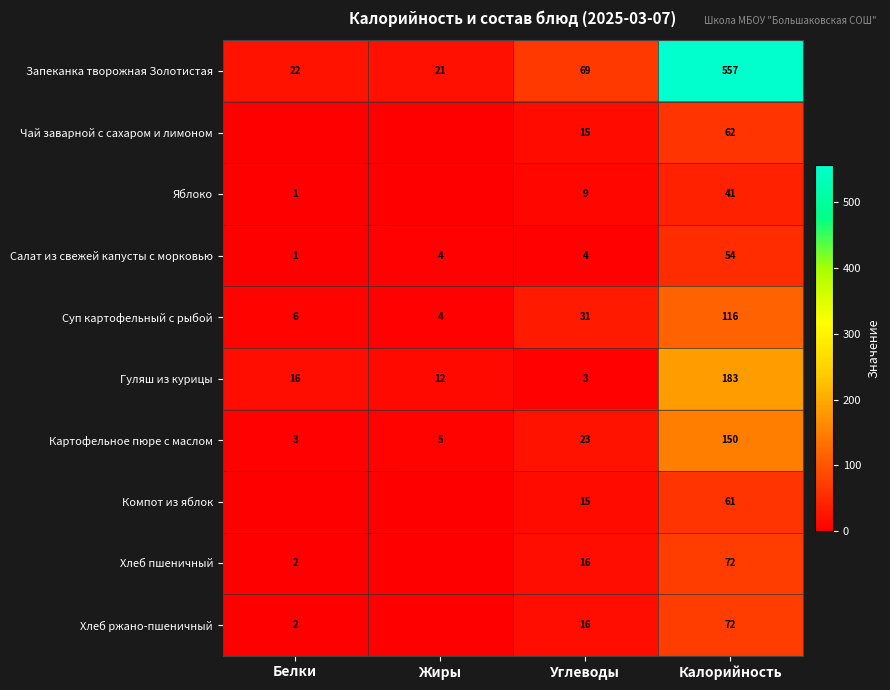

Which has a higher value, Калорийность or Жиры?

Калорийность